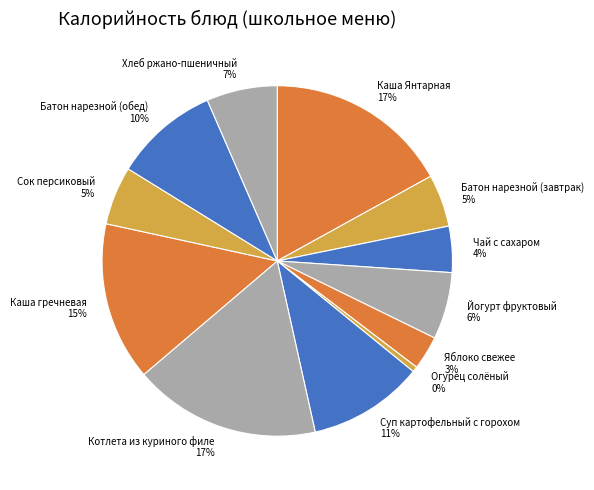

Which category has the smallest portion of the pie?

Огурец солёный